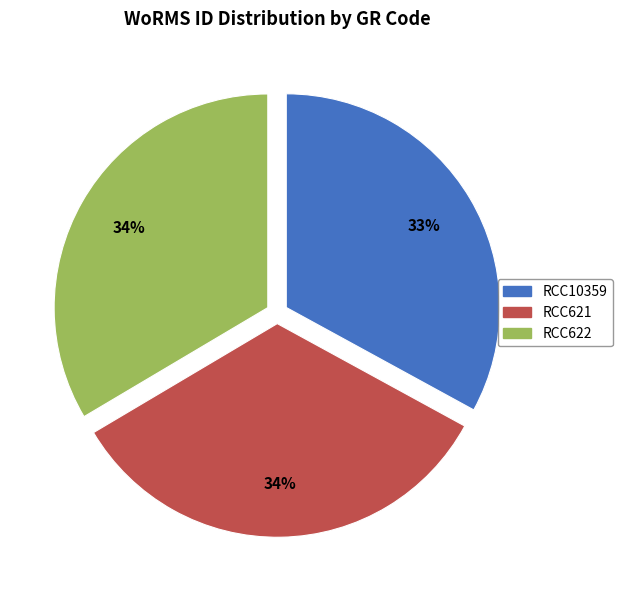

Which category has the smallest portion of the pie?

RCC10359